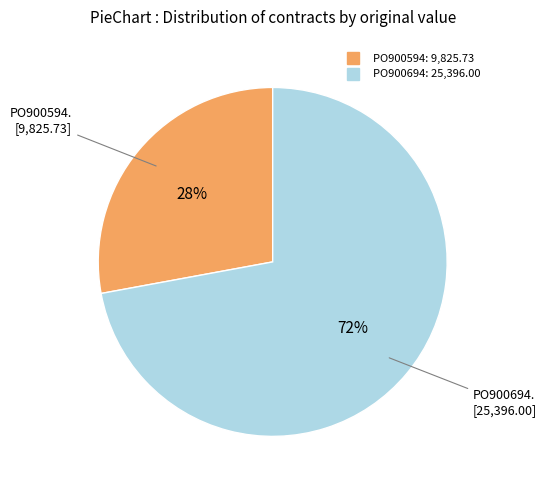

How many segments does this pie chart have?

2